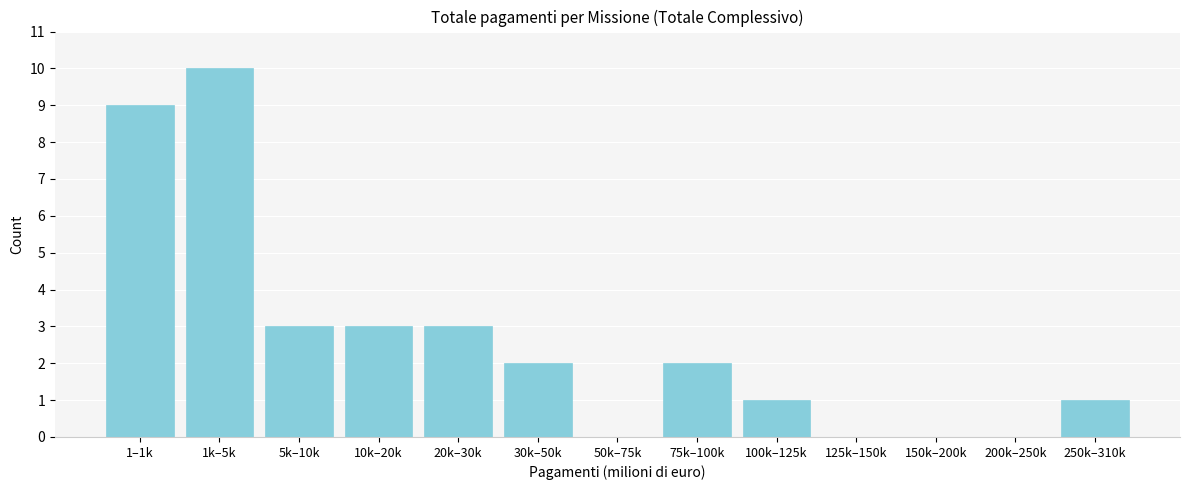

Reading left to right, list all the values displayed in this chart.

1–1k=9	1k–5k=10	5k–10k=3	10k–20k=3	20k–30k=3	30k–50k=2	50k–75k=0	75k–100k=2	100k–125k=1	125k–150k=0	150k–200k=0	200k–250k=0	250k–310k=1